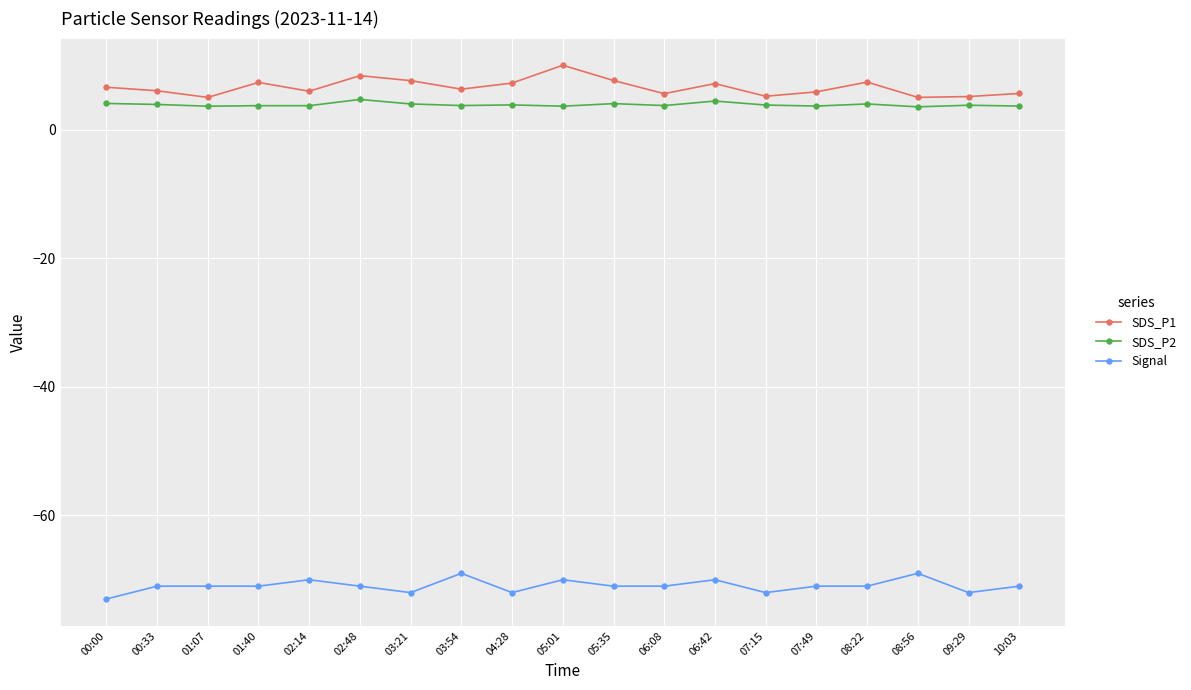

Is the value of SDS_P1 at 10:03 greater than the value of SDS_P2 at 00:00?

Yes